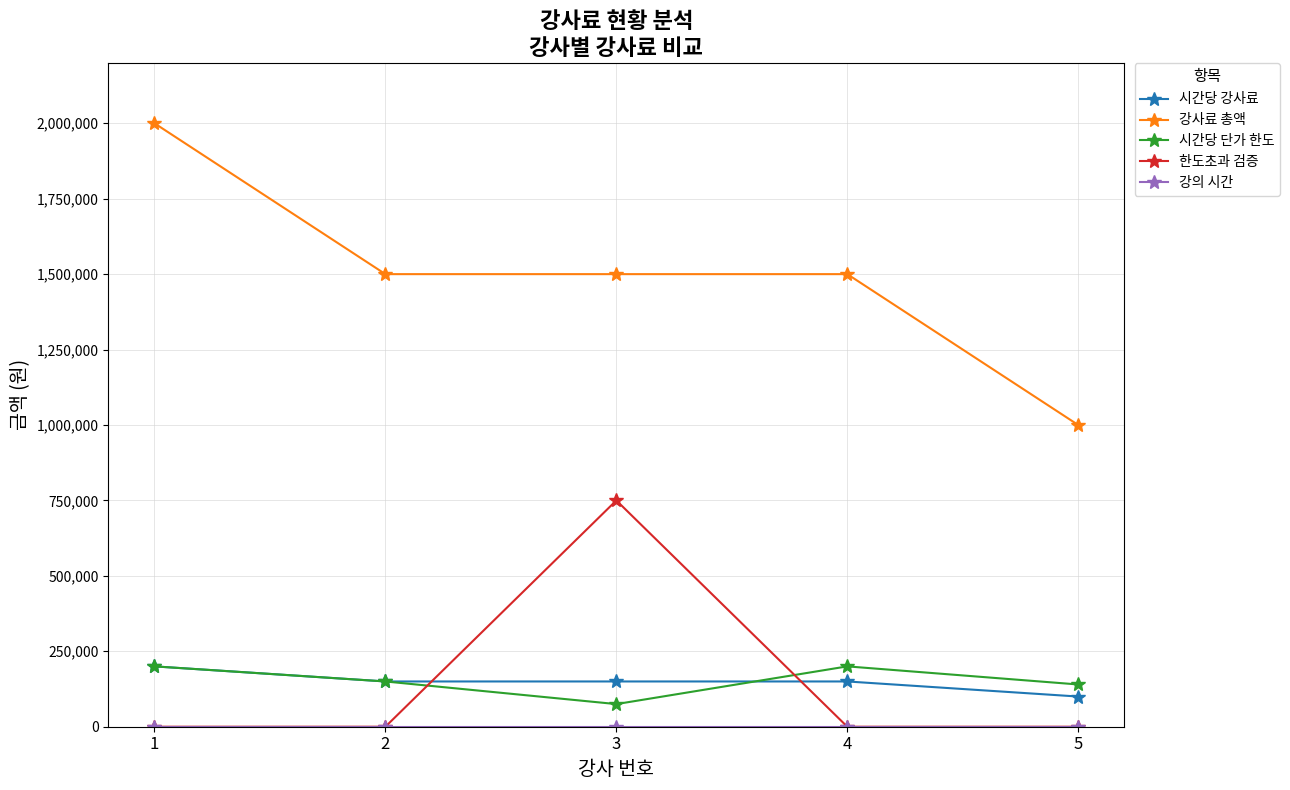

Is the value of 시간당 단가 한도 at 3 greater than the value of 시간당 강사료 at 4?

No